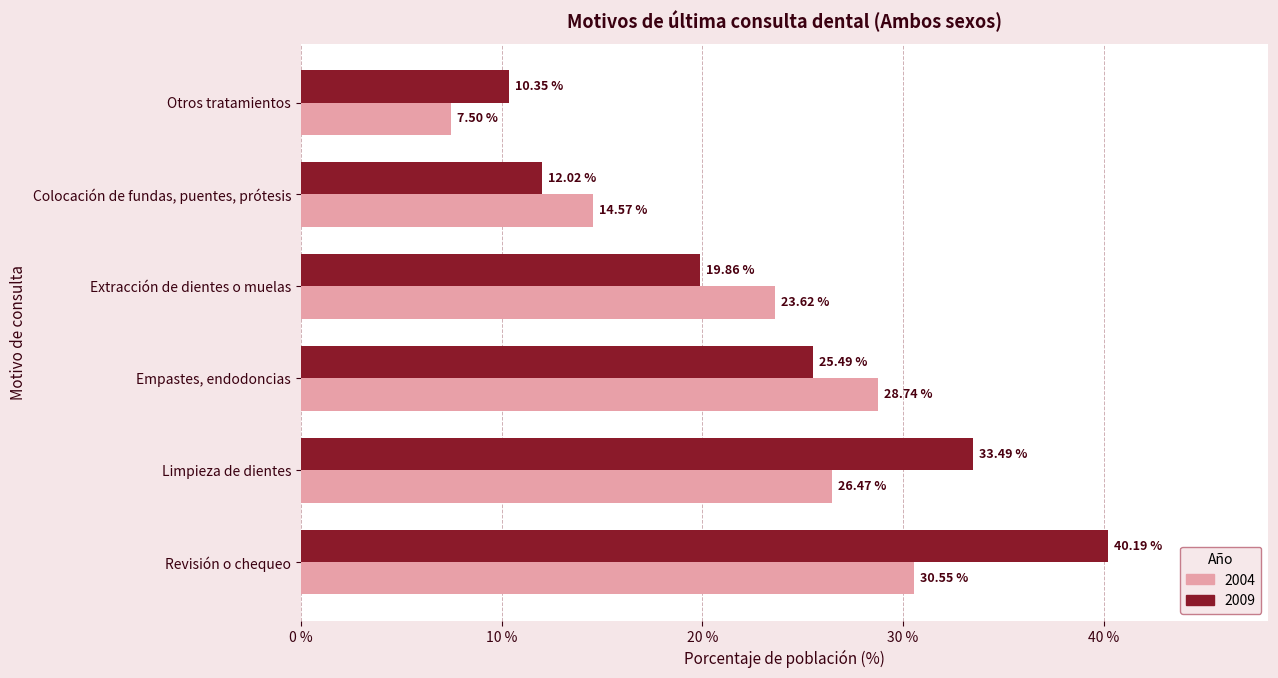

Which series has the widest spread of values?

2009